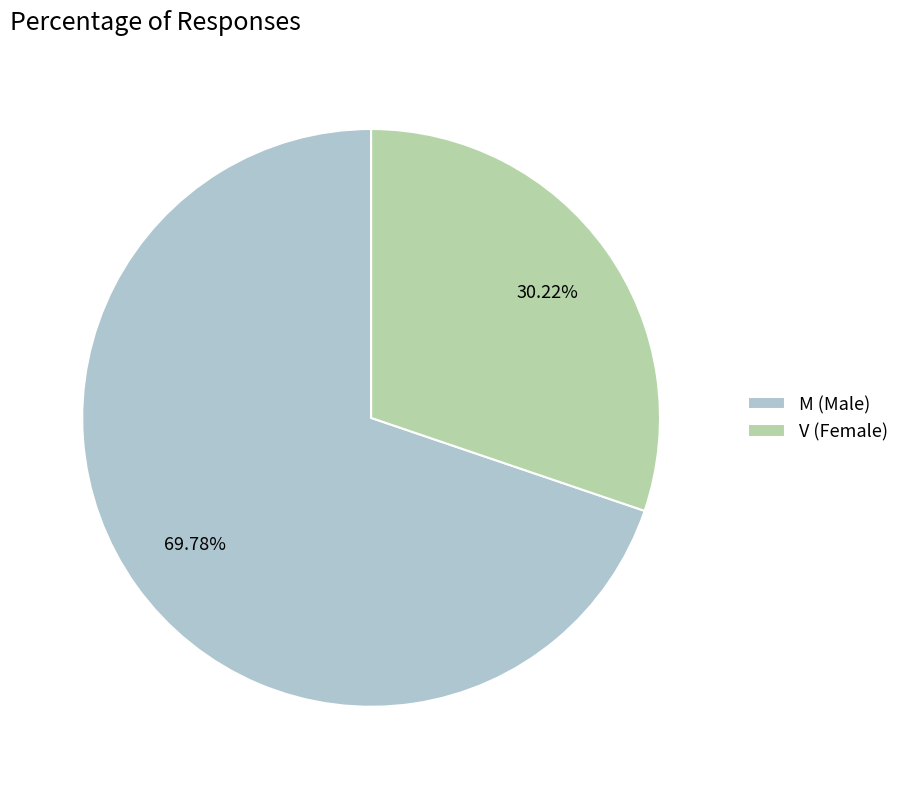

Count the number of slices in the pie.

2